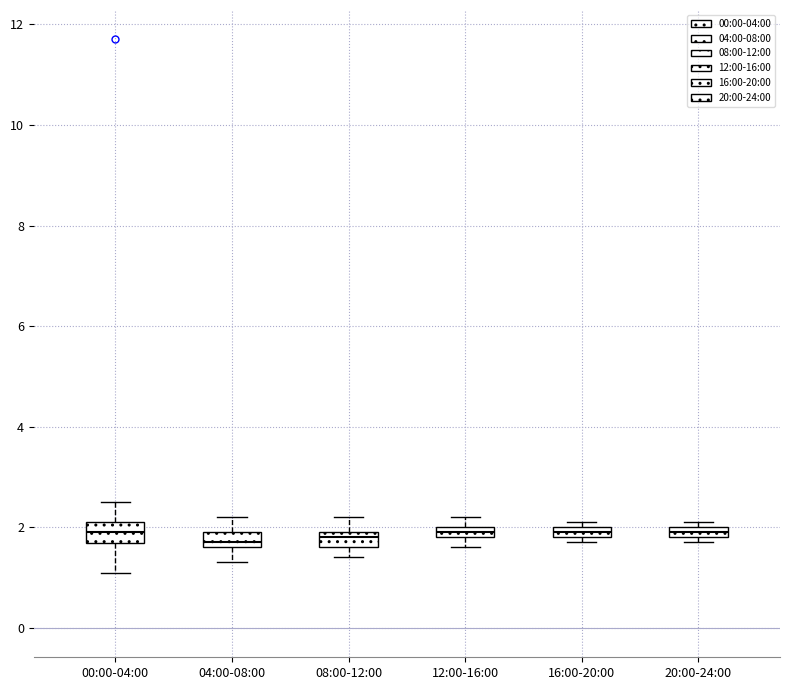

Where is the upper edge of the box for 12:00-16:00 on the y-axis? The values are not printed on the chart, so give them approximately, as read against the axis.

2.0